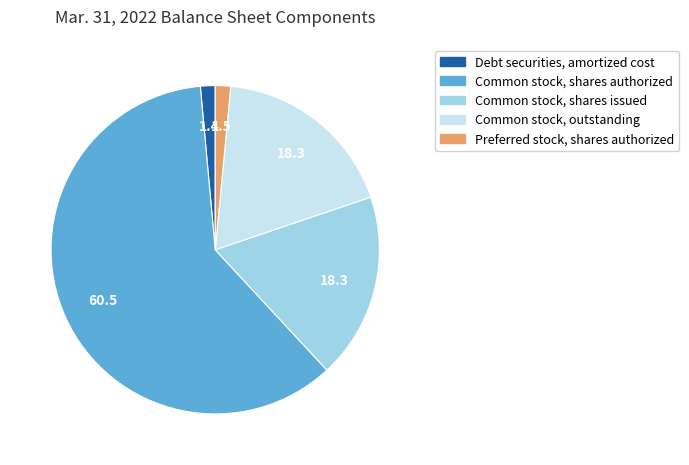

Is it true that Common stock, shares authorized is 60% of the pie?

True